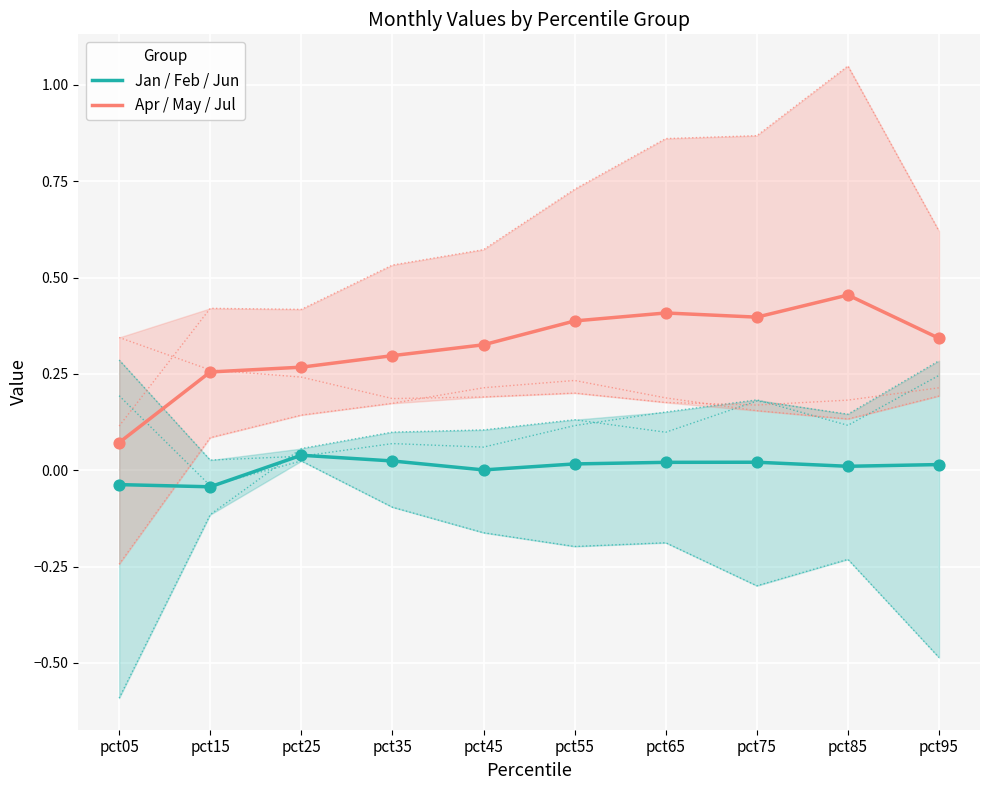

Which series has the widest spread of Y values?

Apr / May / Jul